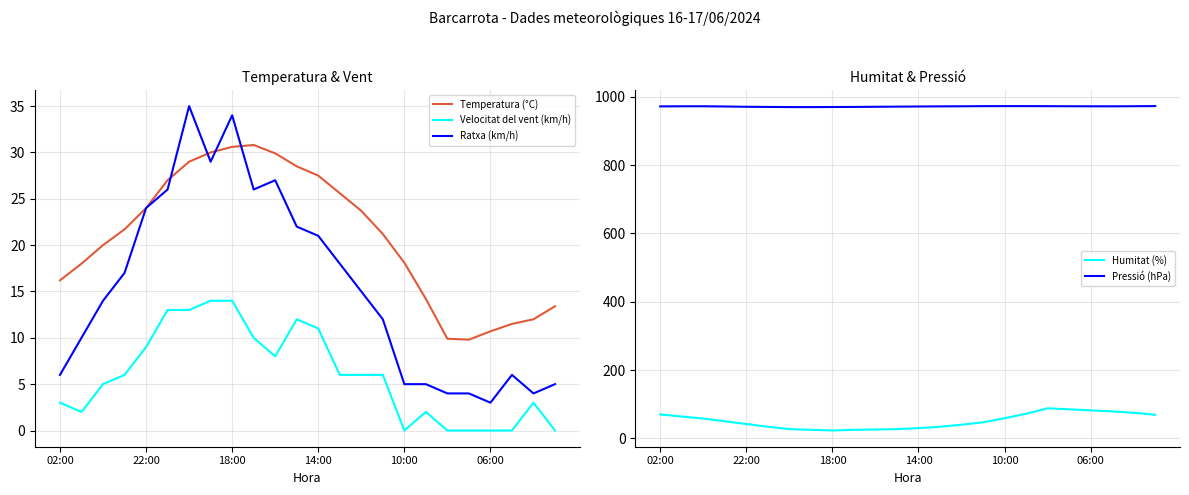

What is the sum of all Pressió (hPa) values?

23326.5